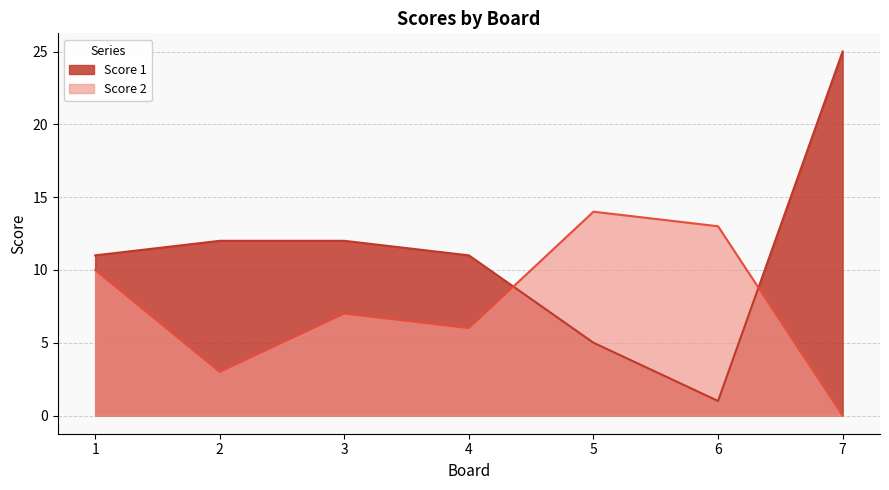

How many lines are shown in the chart?

2